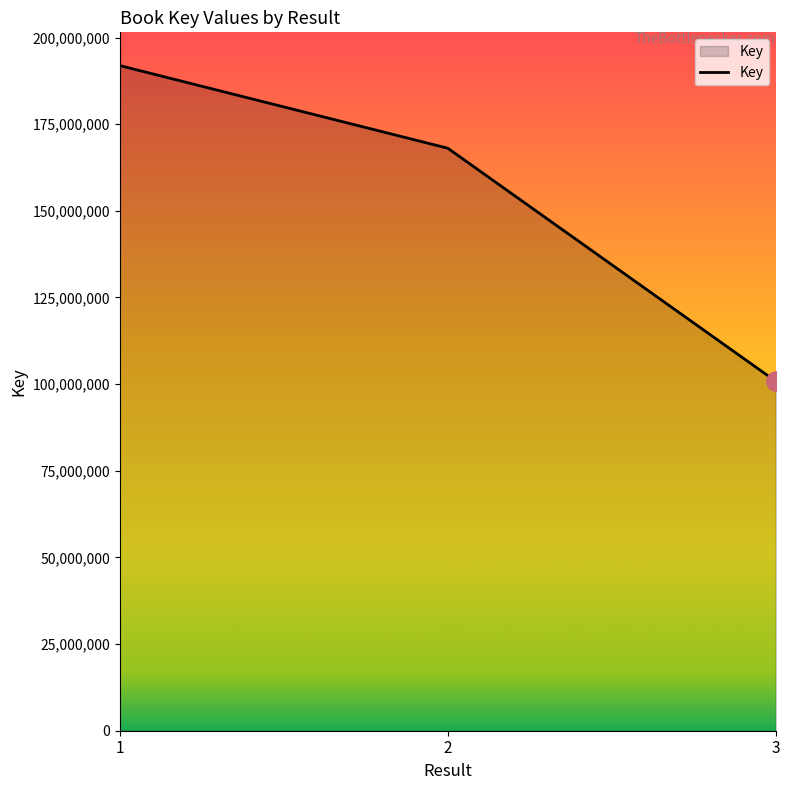

What is the sum of all values?

460803944